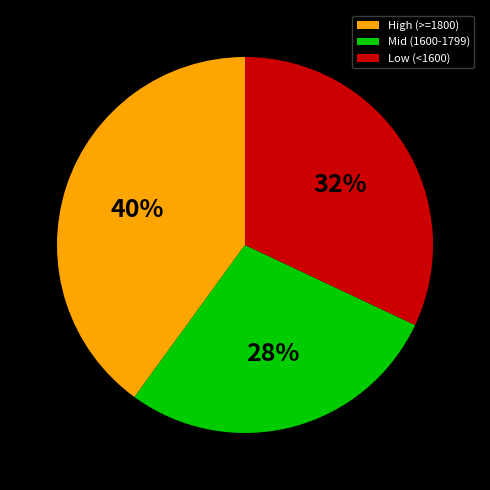

Combined, do Mid (1600-1799) and Low (<1600) account for over 50%?

Yes